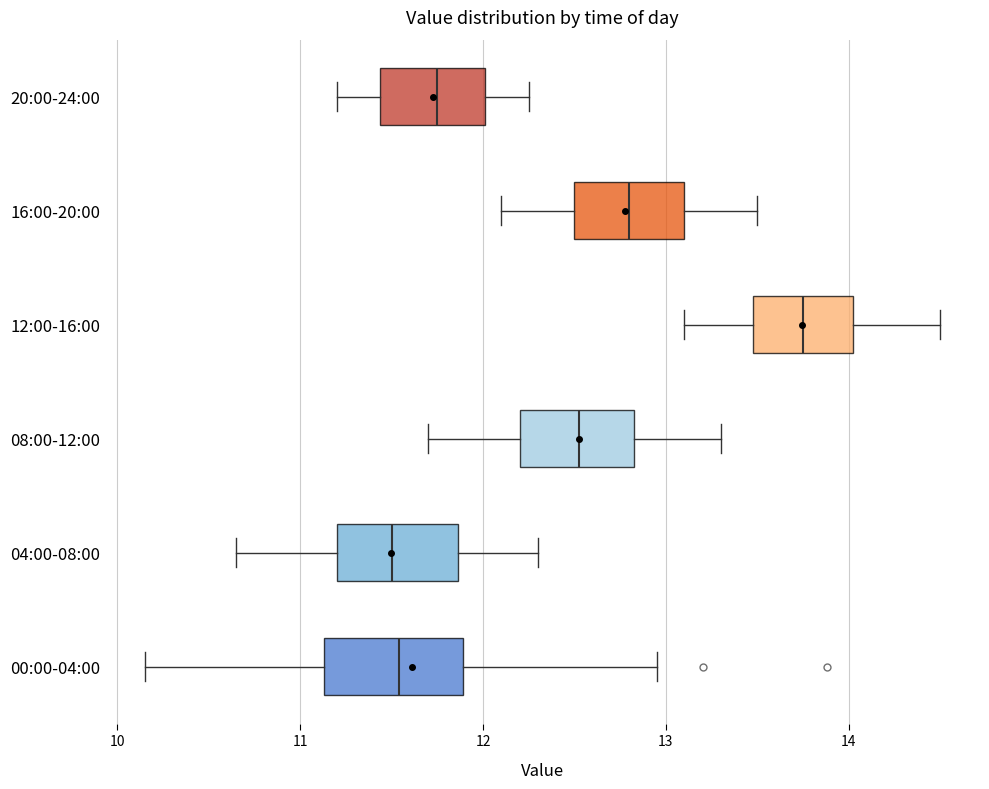

Reading bottom to top, transcribe this box plot: for each box, give where its median line is, the range the box spans, and where its two whiskers end, as read against the x-axis. The values are not printed on the chart, so give them approximately, as read against the axis.

00:00-04:00: median 11.5, box 11.1 to 11.9, whiskers 10.2 to 13.0
04:00-08:00: median 11.5, box 11.2 to 11.9, whiskers 10.7 to 12.3
08:00-12:00: median 12.5, box 12.2 to 12.8, whiskers 11.7 to 13.3
12:00-16:00: median 13.8, box 13.5 to 14.0, whiskers 13.1 to 14.5
16:00-20:00: median 12.8, box 12.5 to 13.1, whiskers 12.1 to 13.5
20:00-24:00: median 11.8, box 11.4 to 12.0, whiskers 11.2 to 12.3